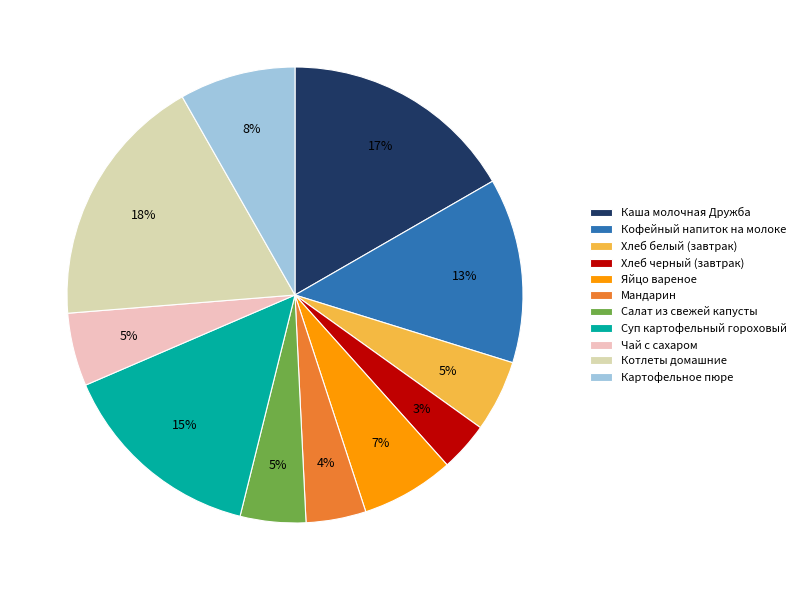

How many slices are in this pie chart?

11